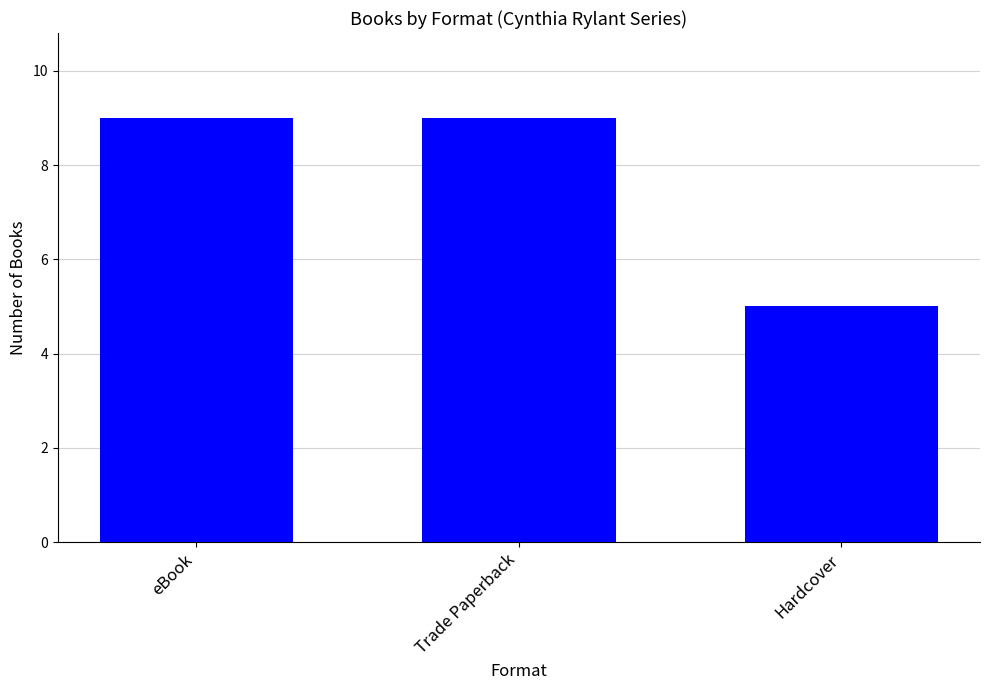

What is the difference between the maximum and minimum values?

4